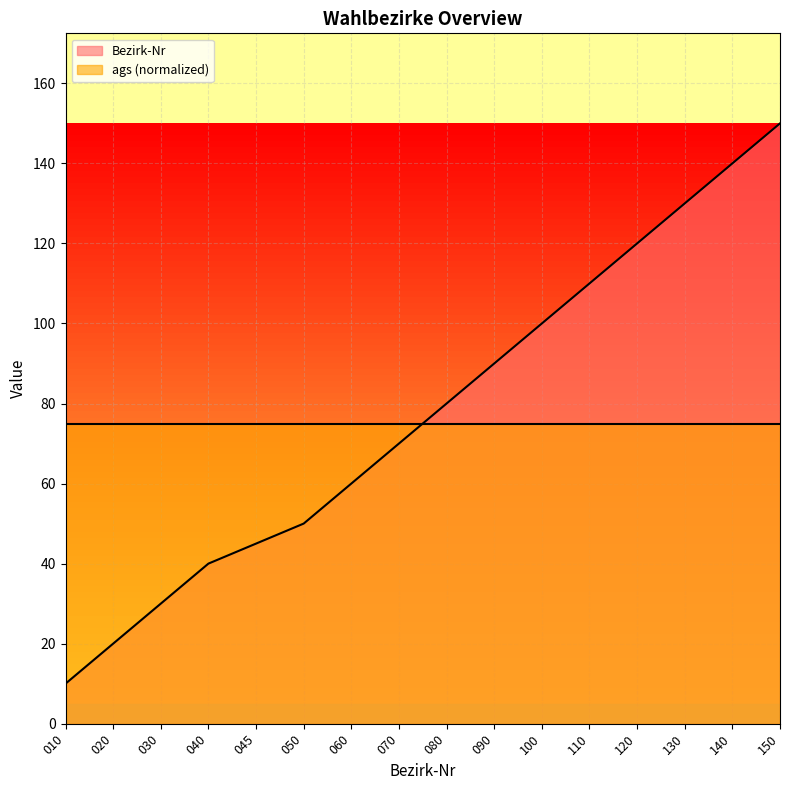

At which label is the value closest to 80?

080